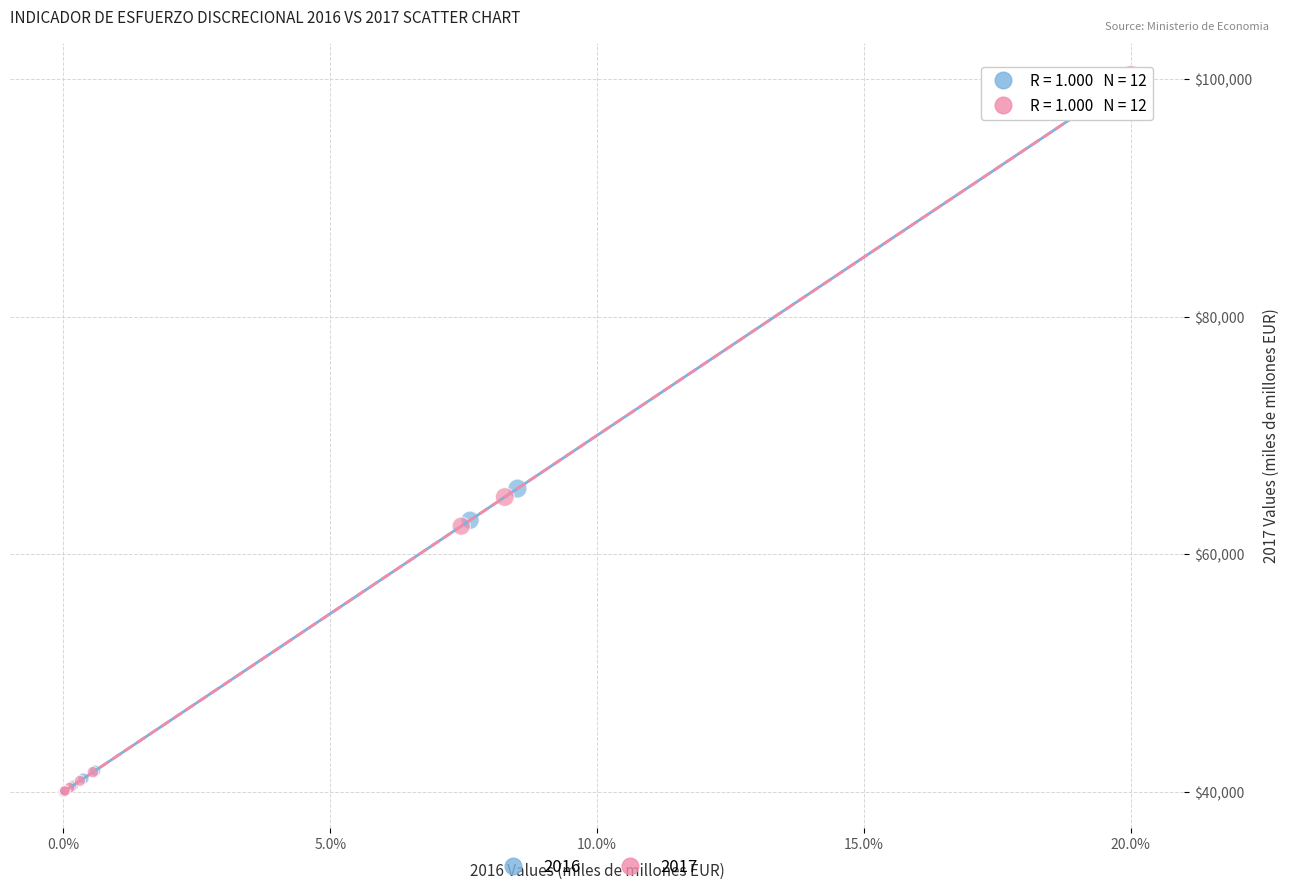

What are all the series names shown in the legend?

2016, 2017